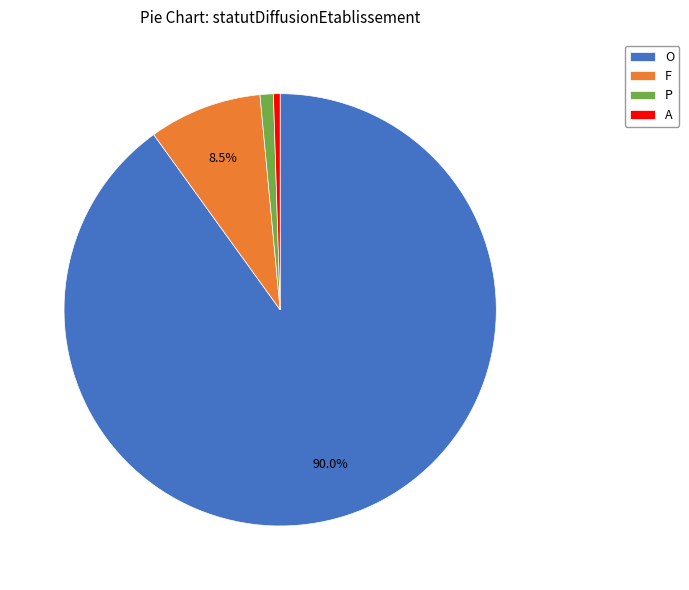

To the nearest percent, what portion does P represent?

1%